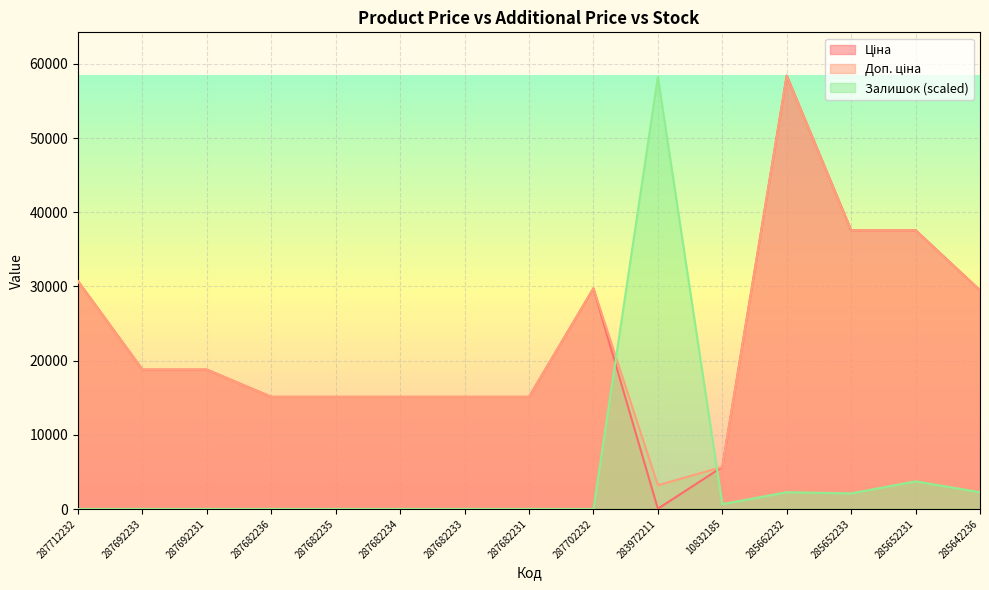

At which category is the sum across all series the highest?

285662232